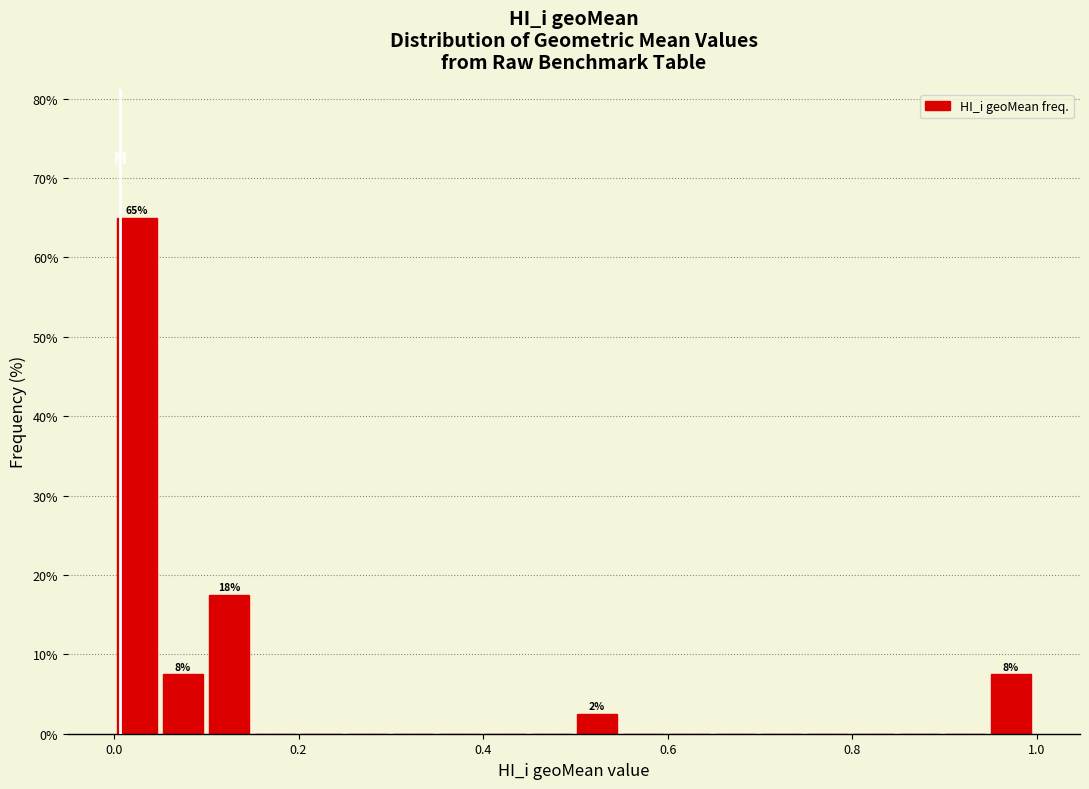

Read against the x-axis, roughly where is the centre of the tallest bar?

0.02